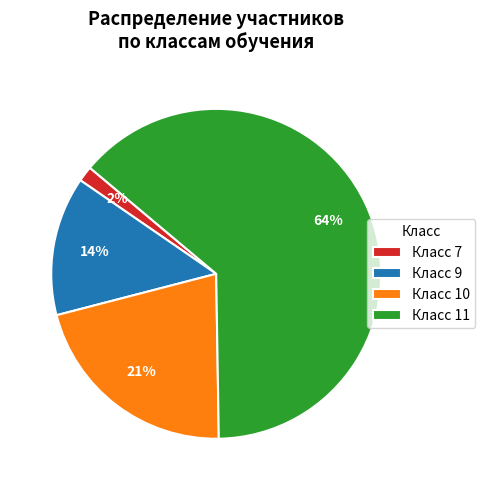

How many segments does this pie chart have?

4